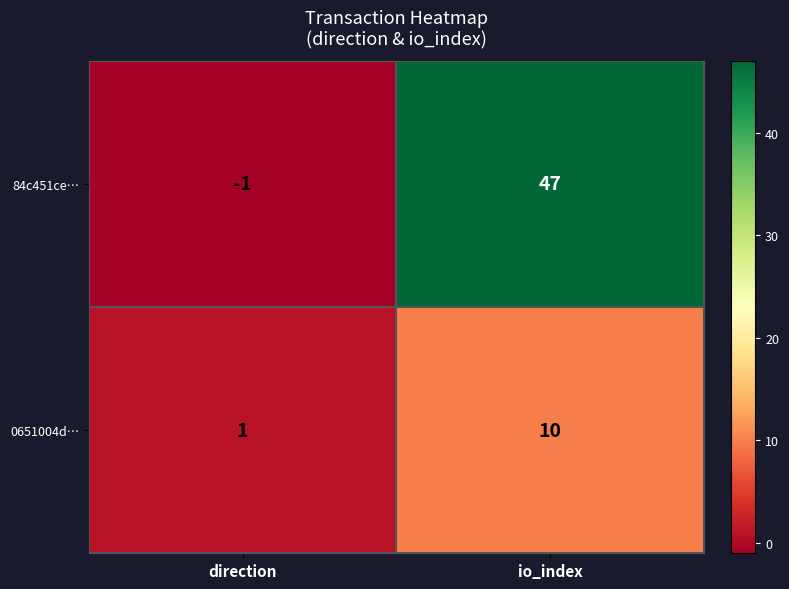

What is the difference between the 84c451ce… values at io_index and direction?

48